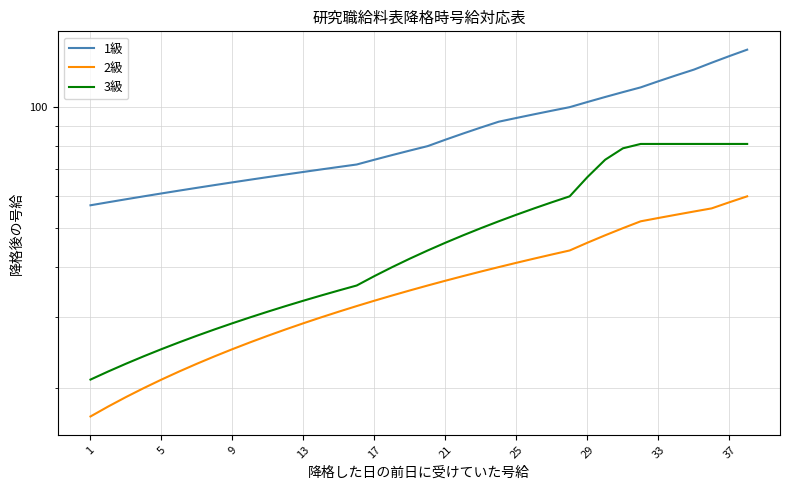

Which category has the lowest value across all series?

1